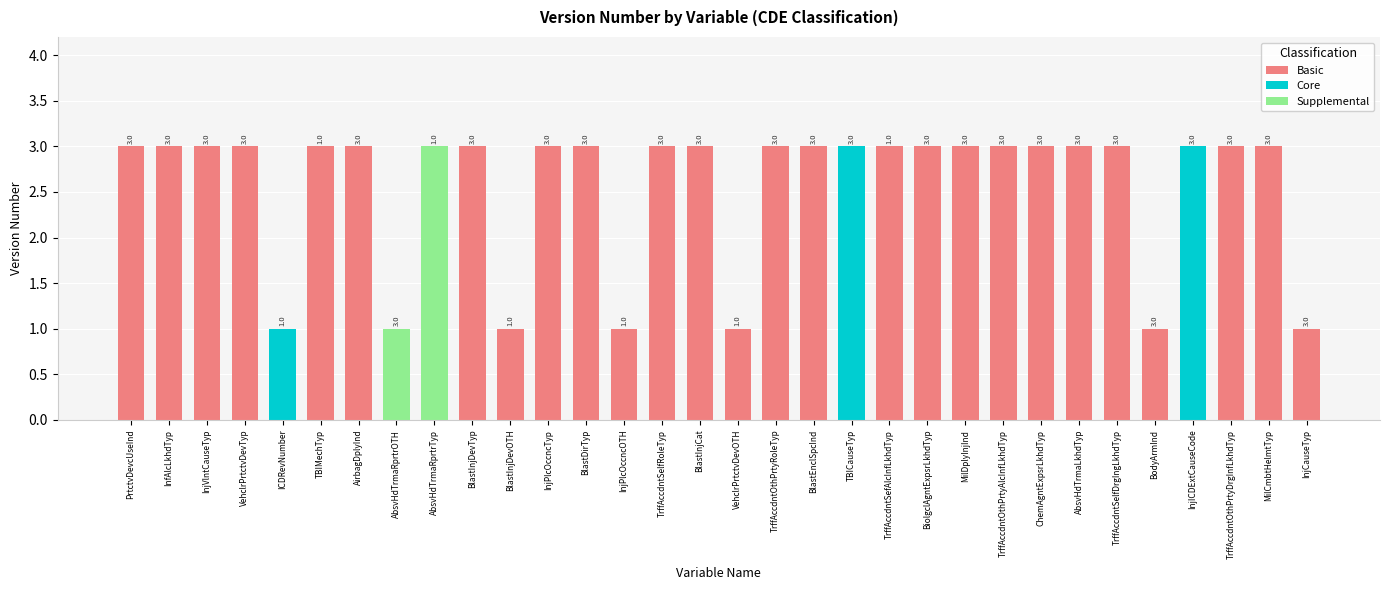

The value of Basic at VehclrPrtctvDevTyp is 3. True or false?

True